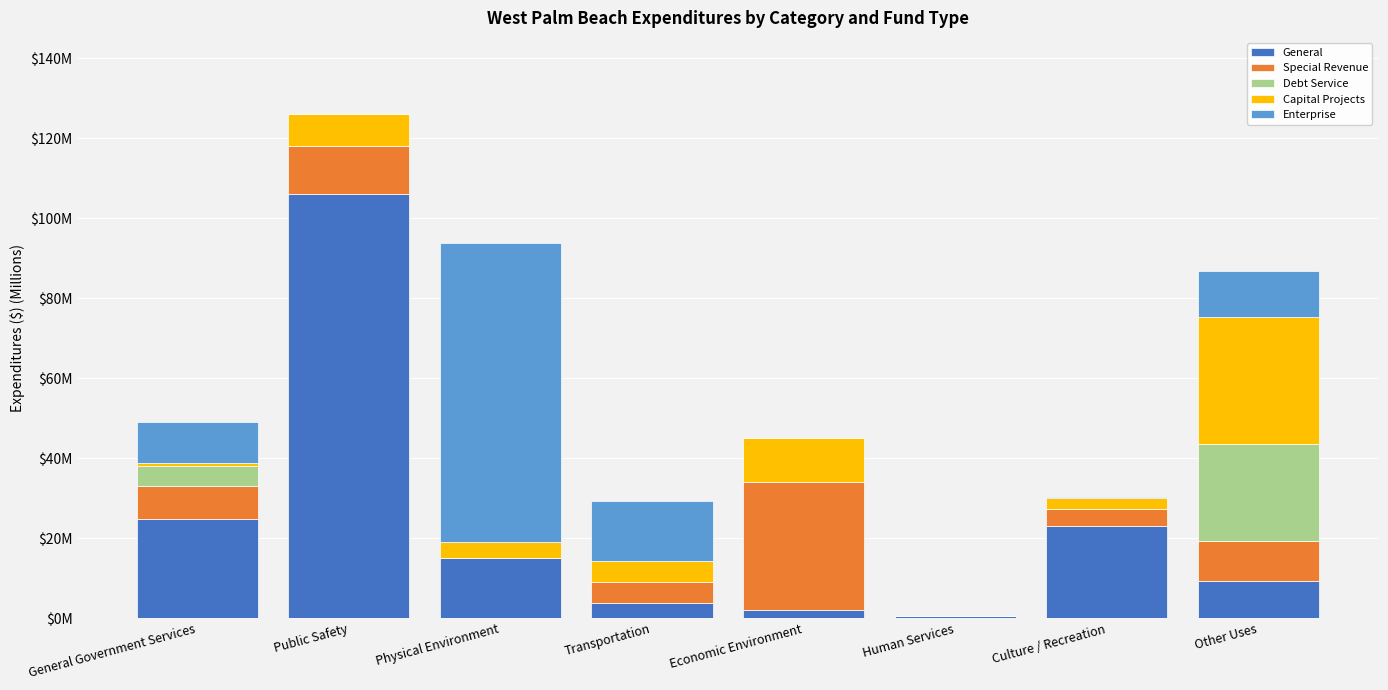

Are the bars grouped side by side (vs. stacked)?

No